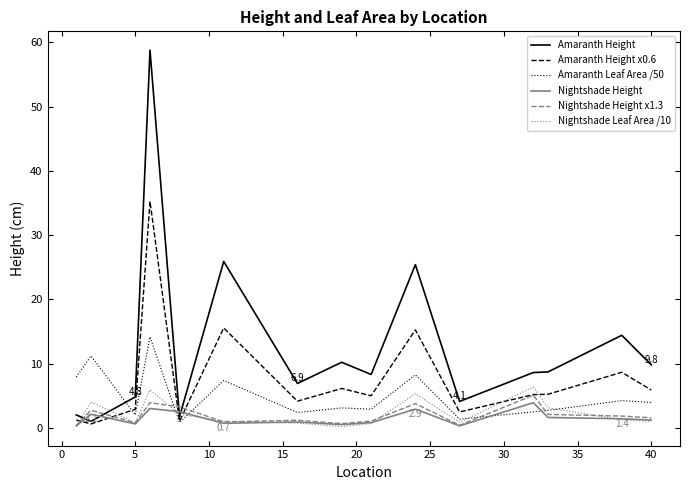

Which series has the widest spread of values?

Amaranth Height